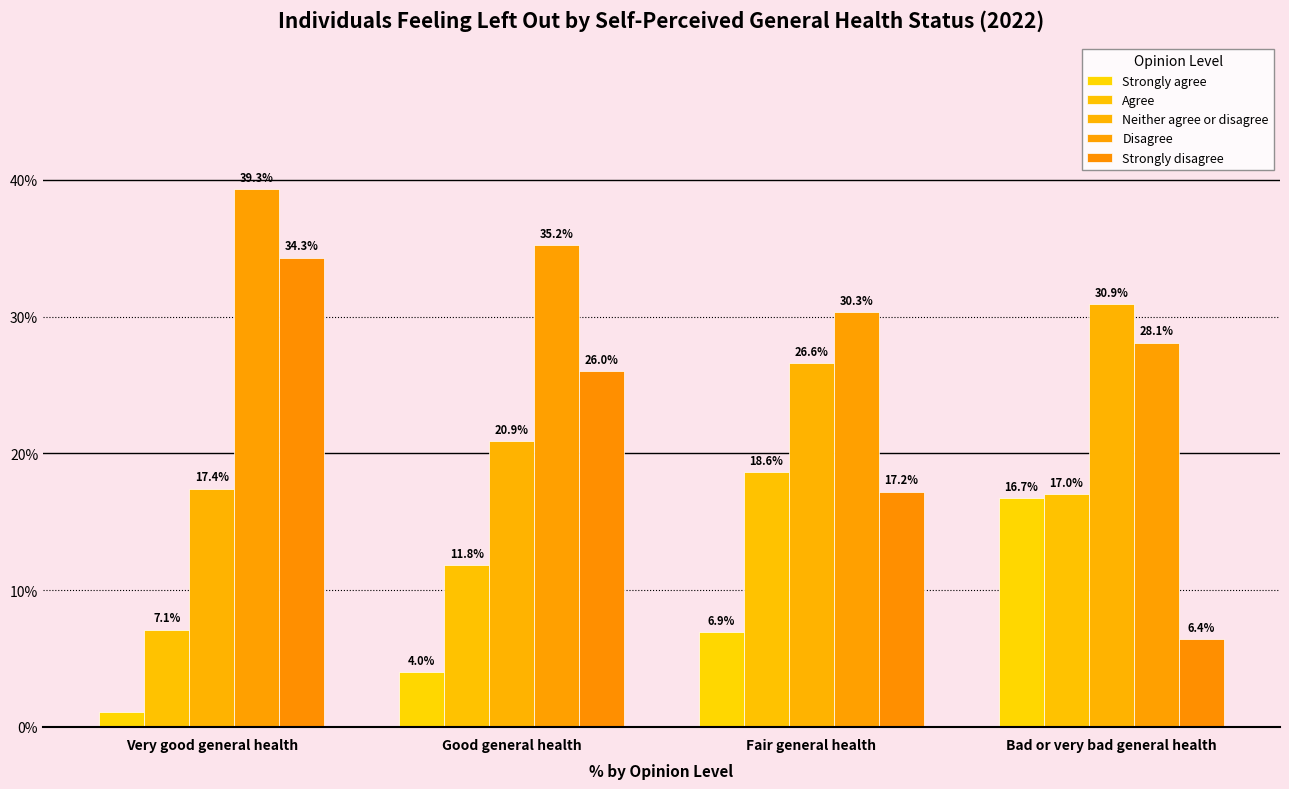

Reading left to right, list all the values displayed in this chart.

Strongly agree: Very good general health=1.1	Good general health=4.0	Fair general health=6.9	Bad or very bad general health=16.7
Agree: Very good general health=7.1	Good general health=11.8	Fair general health=18.6	Bad or very bad general health=17.0
Neither agree or disagree: Very good general health=17.4	Good general health=20.9	Fair general health=26.6	Bad or very bad general health=30.9
Disagree: Very good general health=39.3	Good general health=35.2	Fair general health=30.3	Bad or very bad general health=28.1
Strongly disagree: Very good general health=34.3	Good general health=26.0	Fair general health=17.2	Bad or very bad general health=6.4